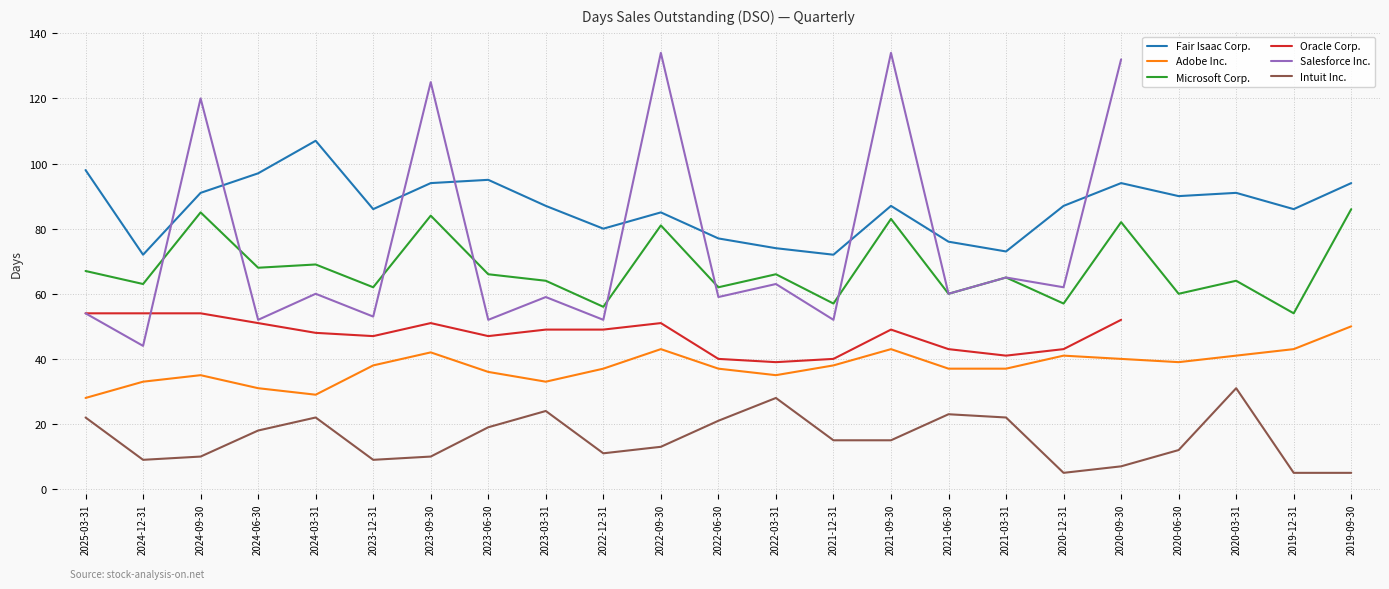

At which category does the chart reach its minimum across all series?

2020-12-31